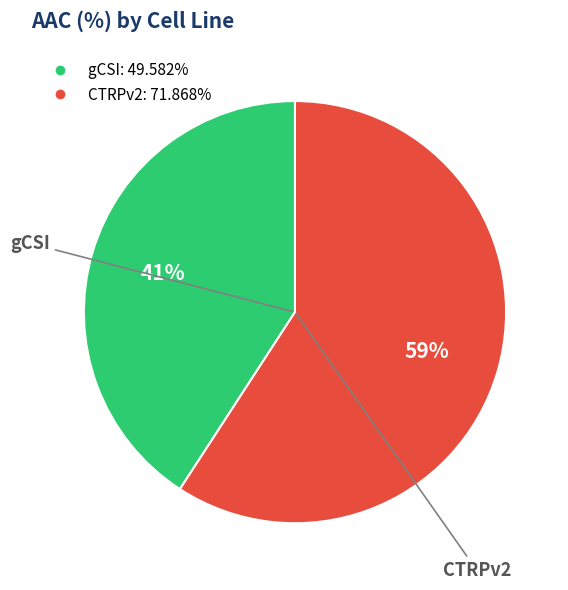

Rank the categories by value from highest to lowest.

CTRPv2, gCSI